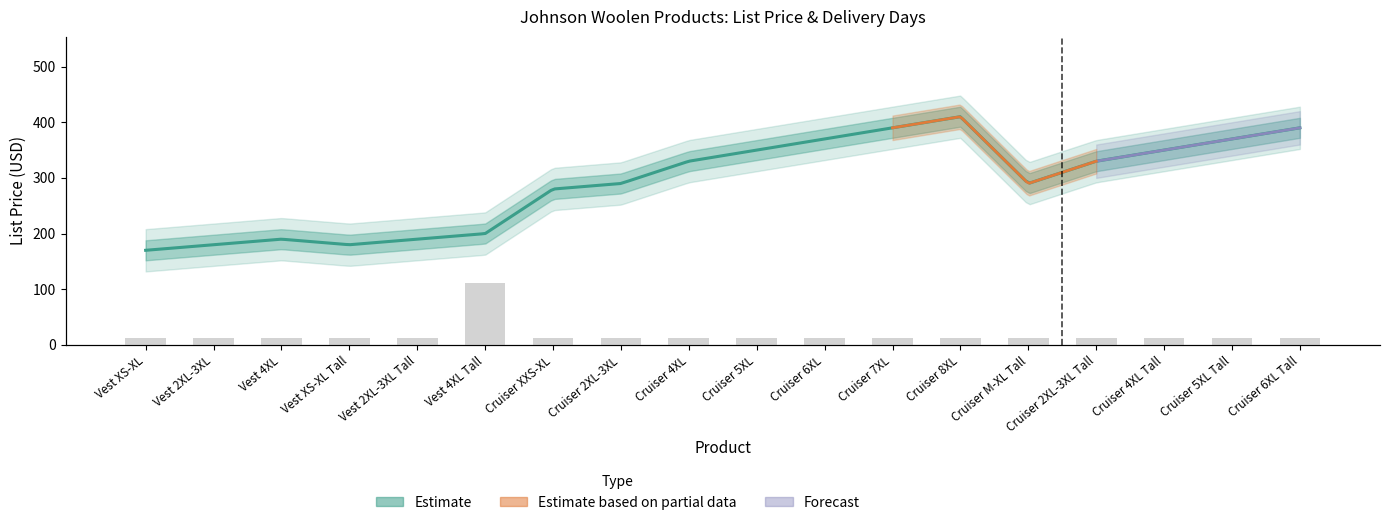

Is it true that the value at Cruiser 2XL-3XL Tall is 10?

True